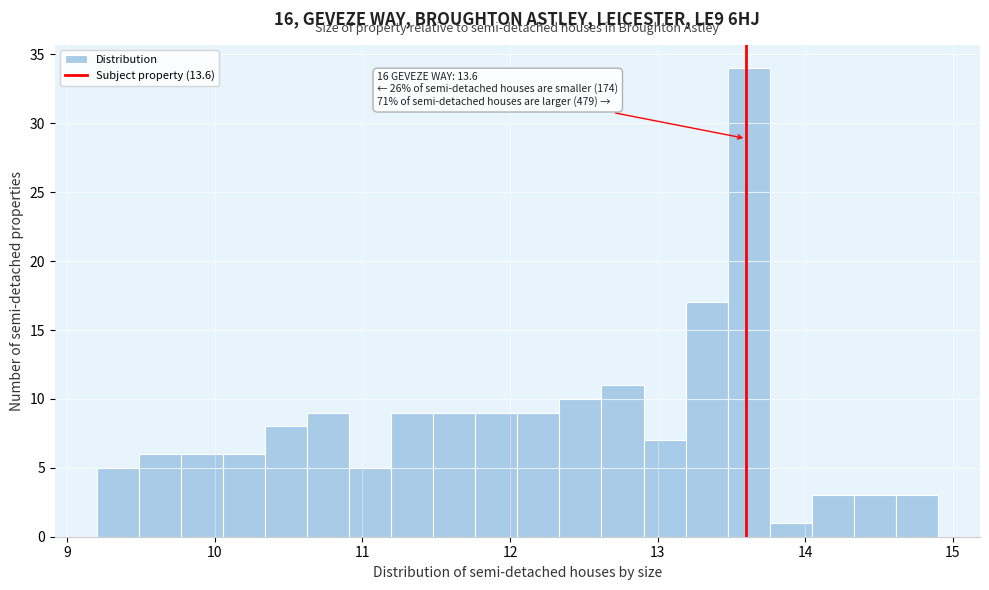

Read against the x-axis, roughly where is the centre of the tallest bar?

13.6